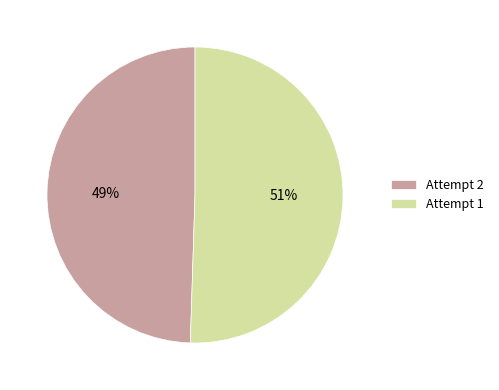

True or false: Attempt 2 accounts for 41% of the total.

False